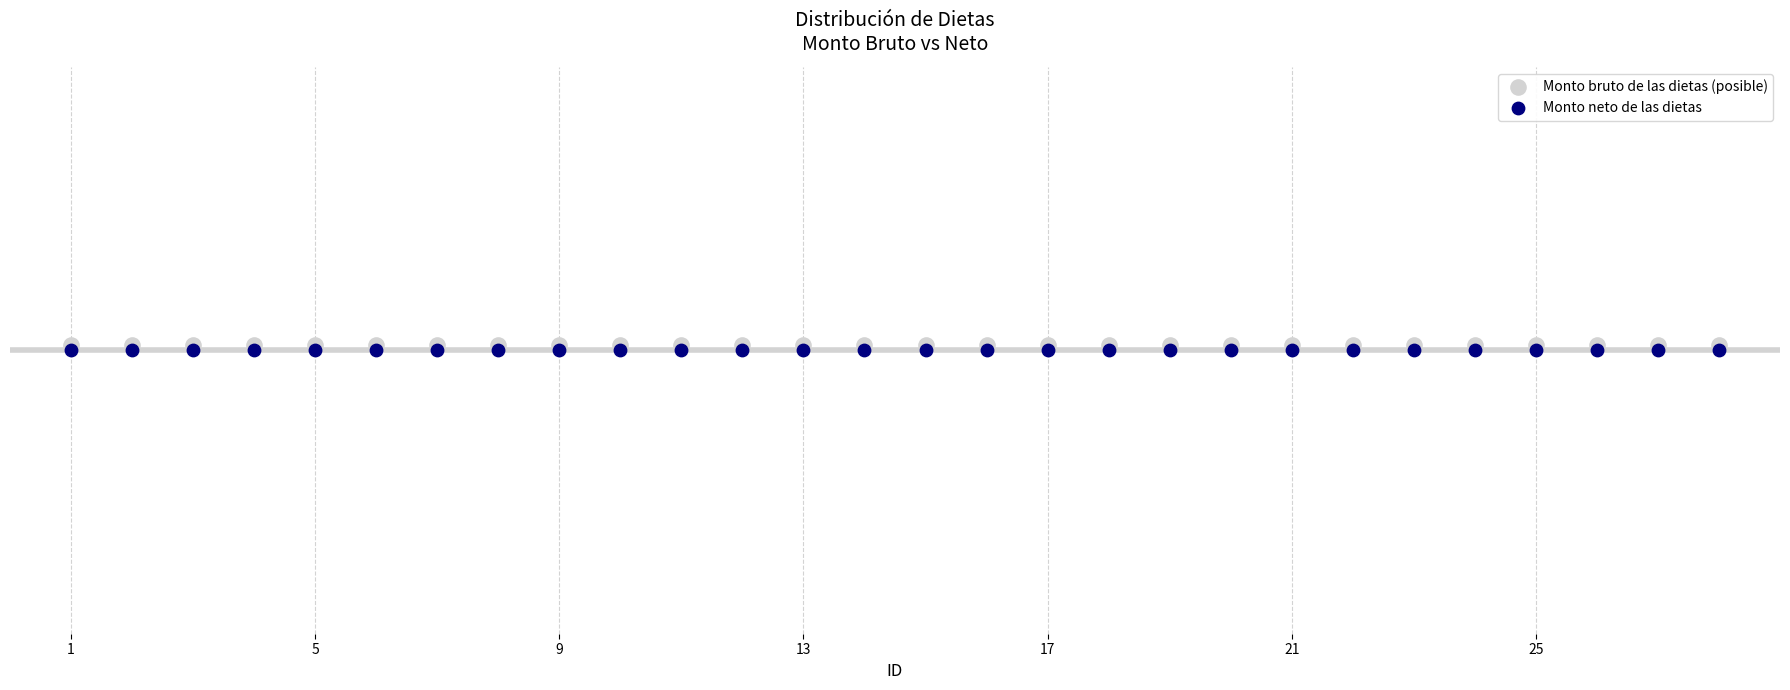

Which series contains the lowest Y value?

Monto neto de las dietas